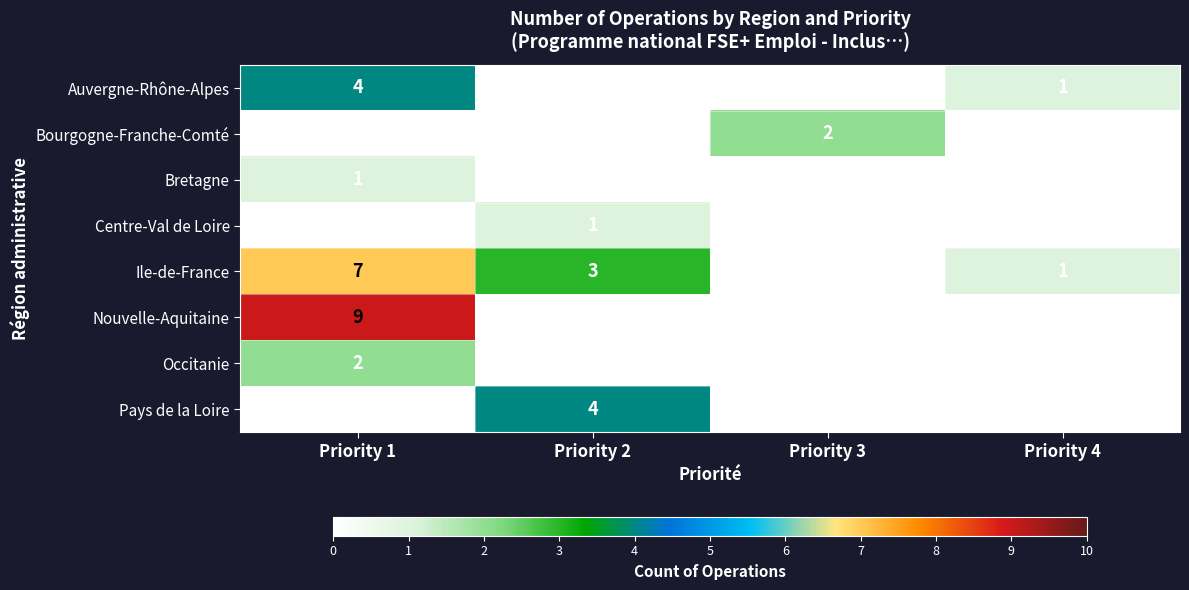

What is the sum of the Auvergne-Rhône-Alpes values at Priority 1 and Priority 2?

4